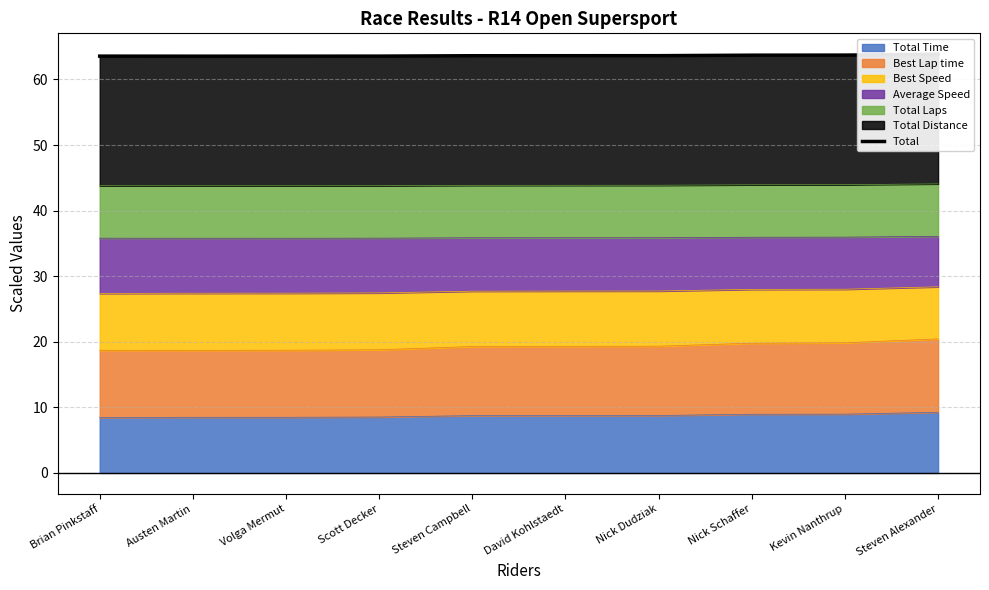

What is the maximum value shown in the chart?

63.8